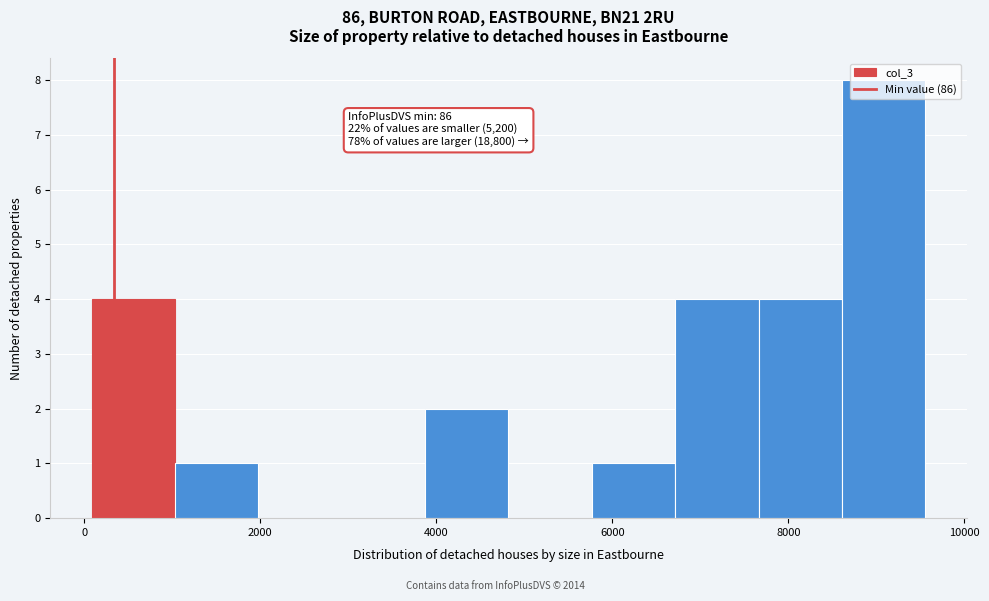

Which range on the x-axis has the tallest bar?

8600 to 9600